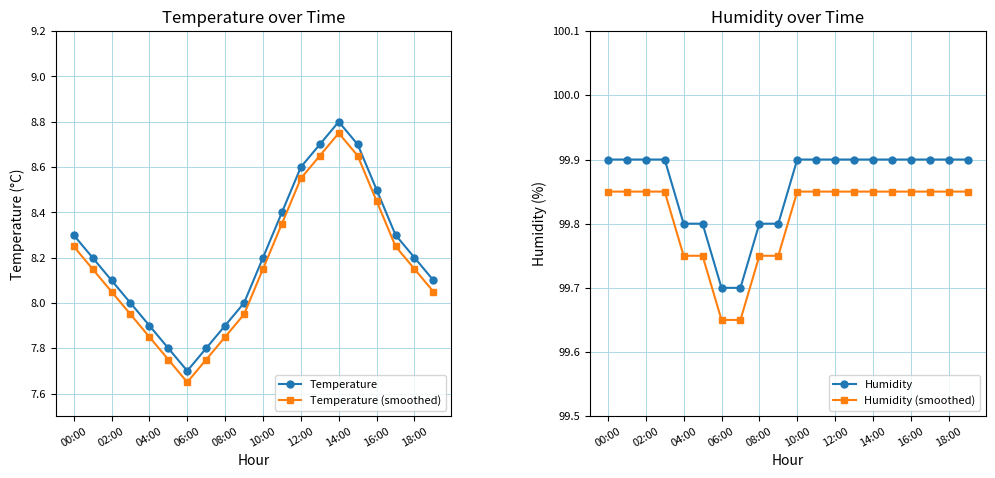

What is the greatest value displayed?

99.9